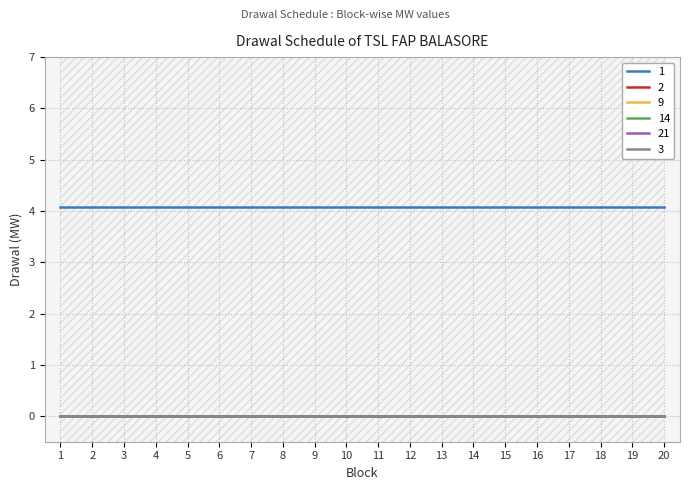

How many lines are shown in the chart?

6